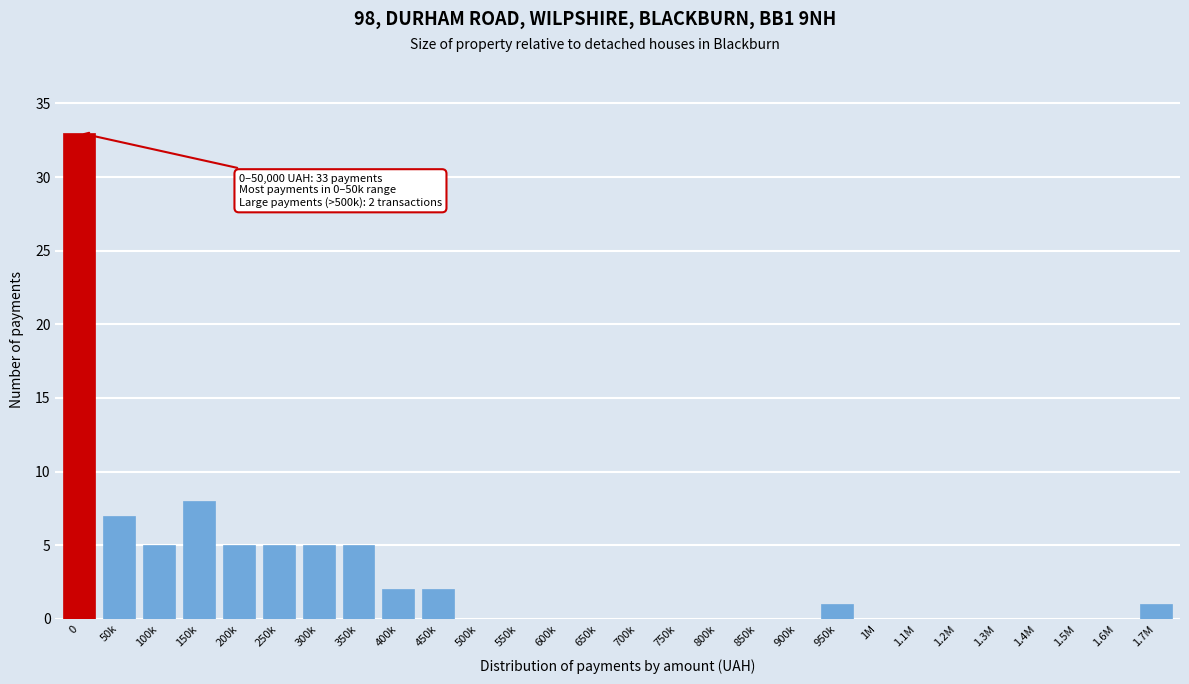

Reading right to left, what are all the values shown in this chart?

1.7M=1	1.6M=0	1.5M=0	1.4M=0	1.3M=0	1.2M=0	1.1M=0	1M=0	950k=1	900k=0	850k=0	800k=0	750k=0	700k=0	650k=0	600k=0	550k=0	500k=0	450k=2	400k=2	350k=5	300k=5	250k=5	200k=5	150k=8	100k=5	50k=7	0=33